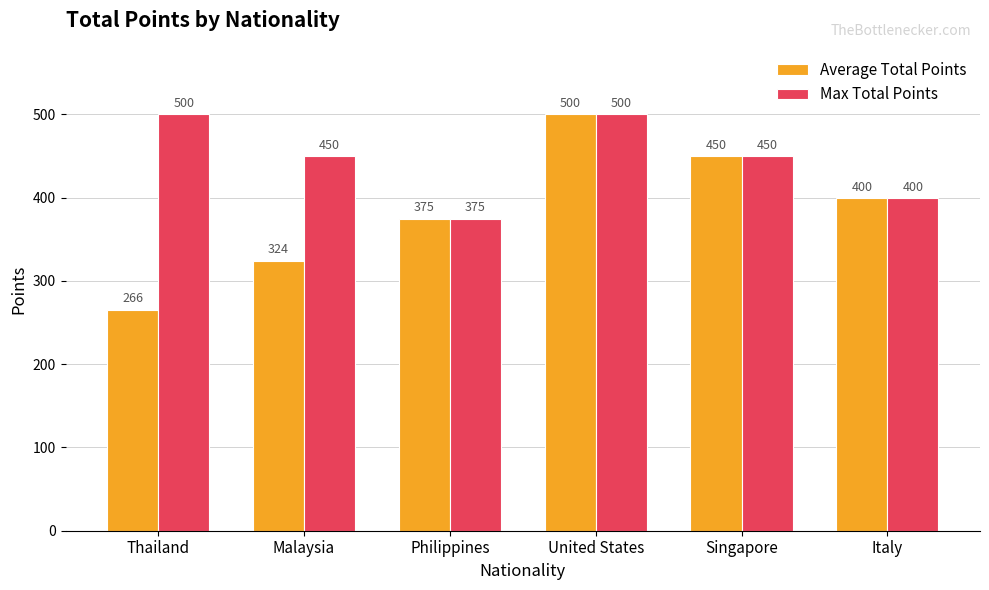

Which series has the largest range (max minus min)?

Average Total Points